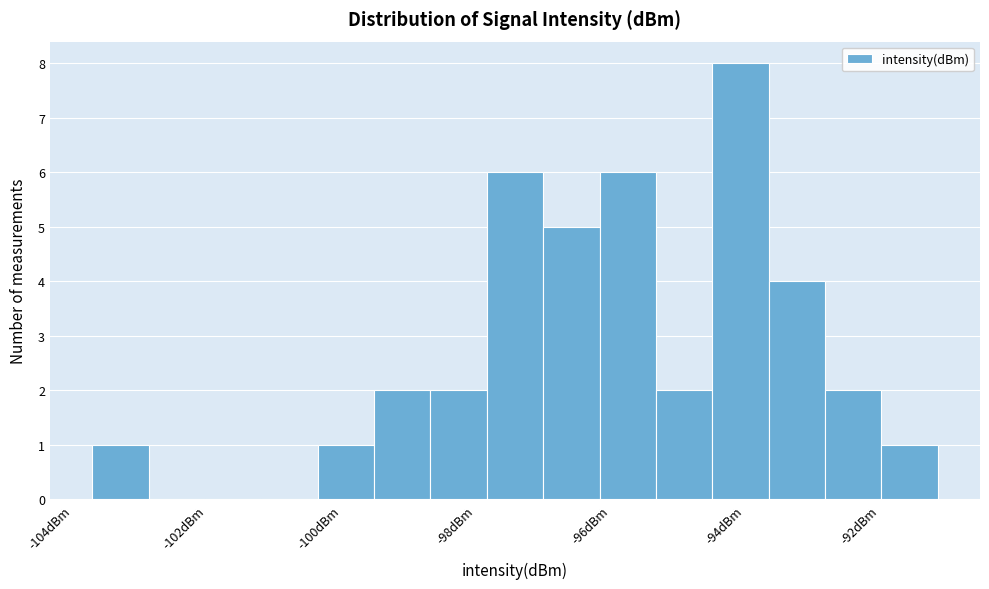

Over which range of the x-axis is the bar tallest?

-94.4 to -93.6